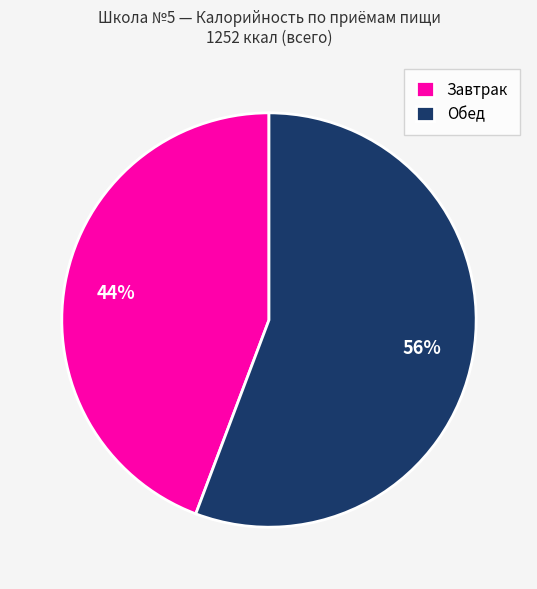

Is the sum of Обед and Завтрак greater than half?

Yes